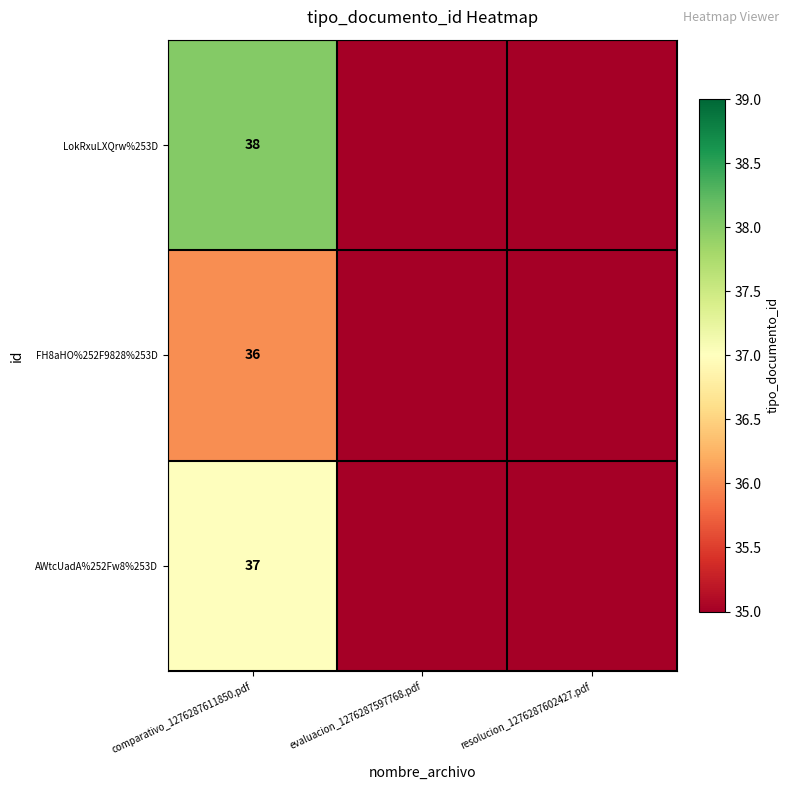

True or false: FH8aHO%252F9828%253D has a value of 36 at comparativo_1276287611850.pdf.

True